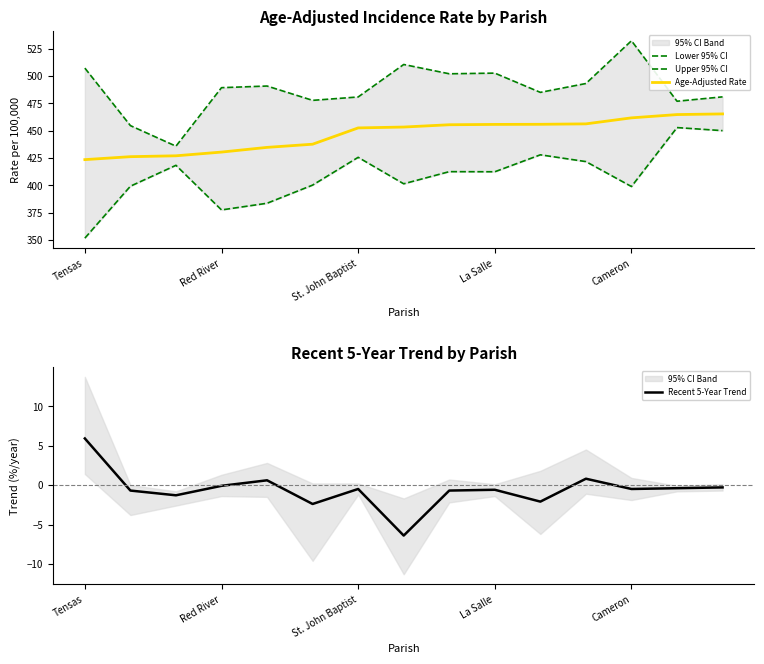

True or false: Age-Adjusted Rate has a value of 153.4 at St. John Baptist.

False